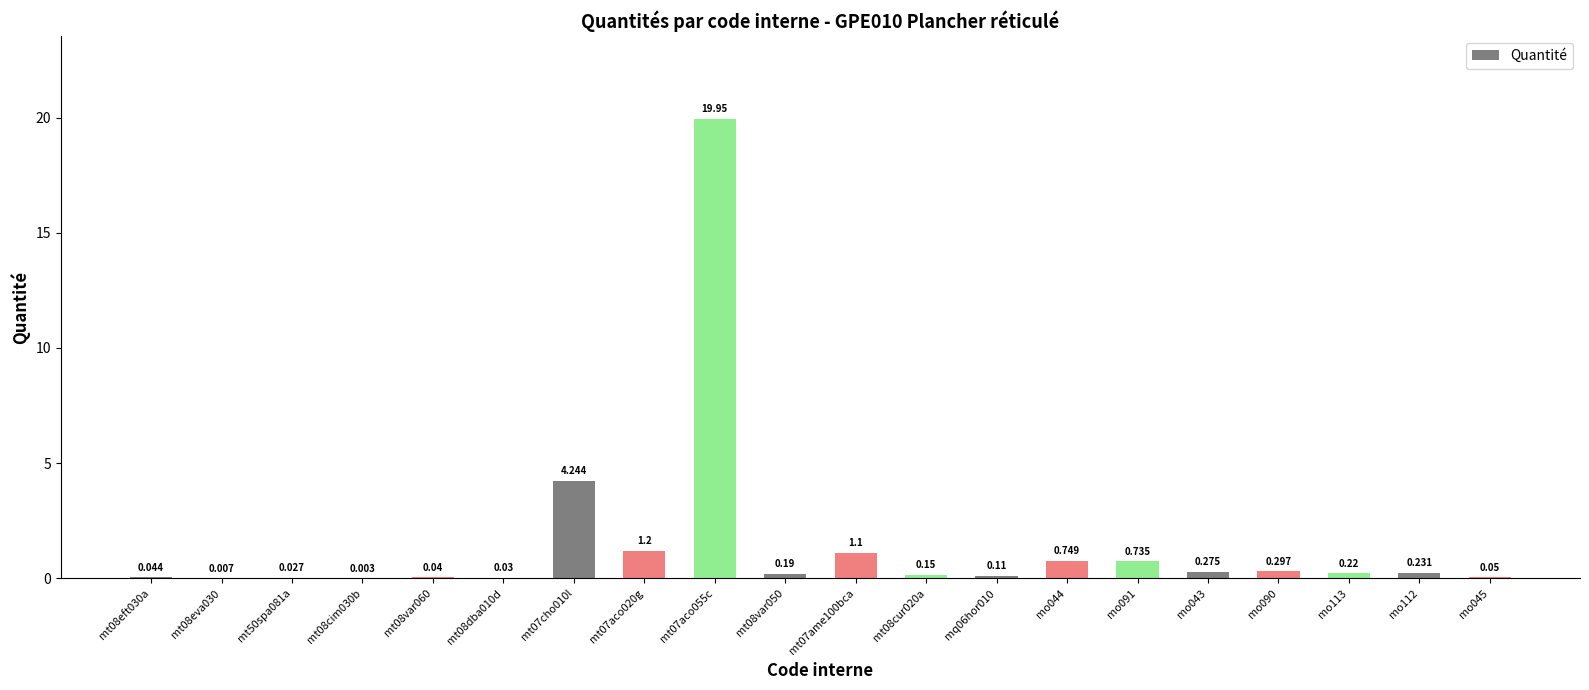

How many distinct data groups are displayed?

1